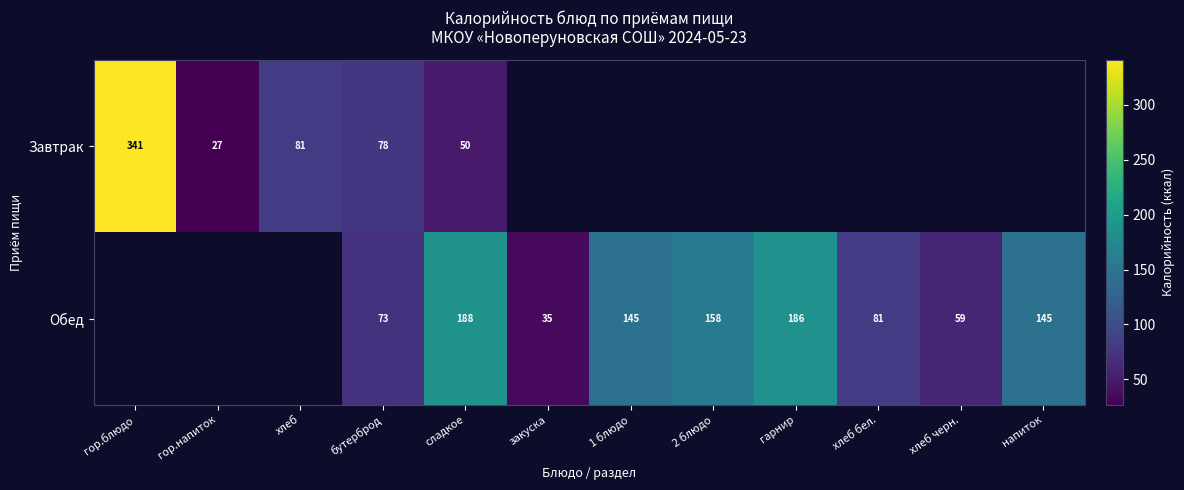

Is the value of Завтрак at сладкое greater than the value of Обед at гарнир?

No